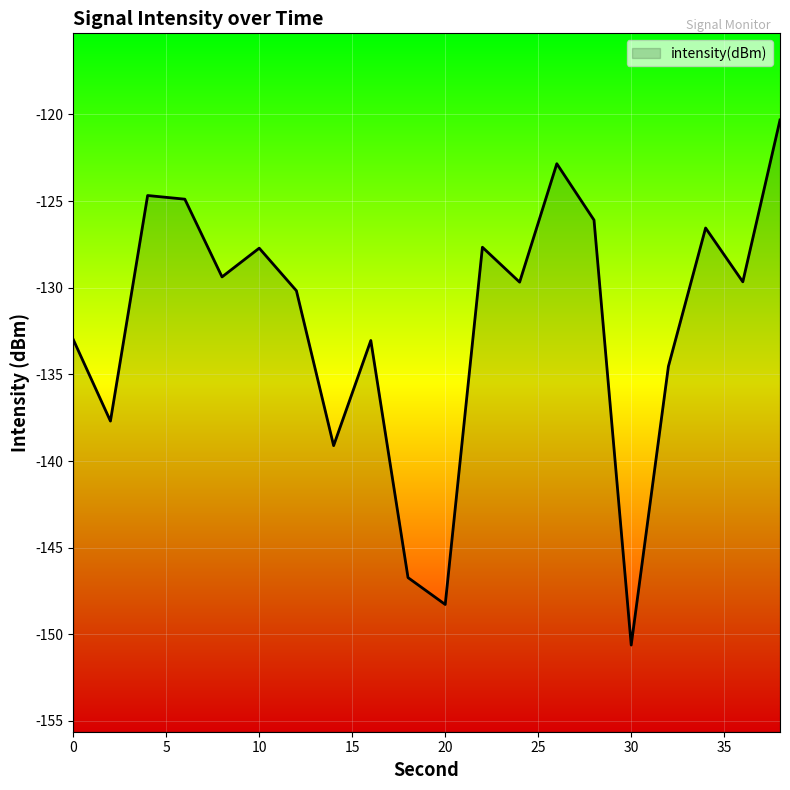

How many data points does each series have?

20